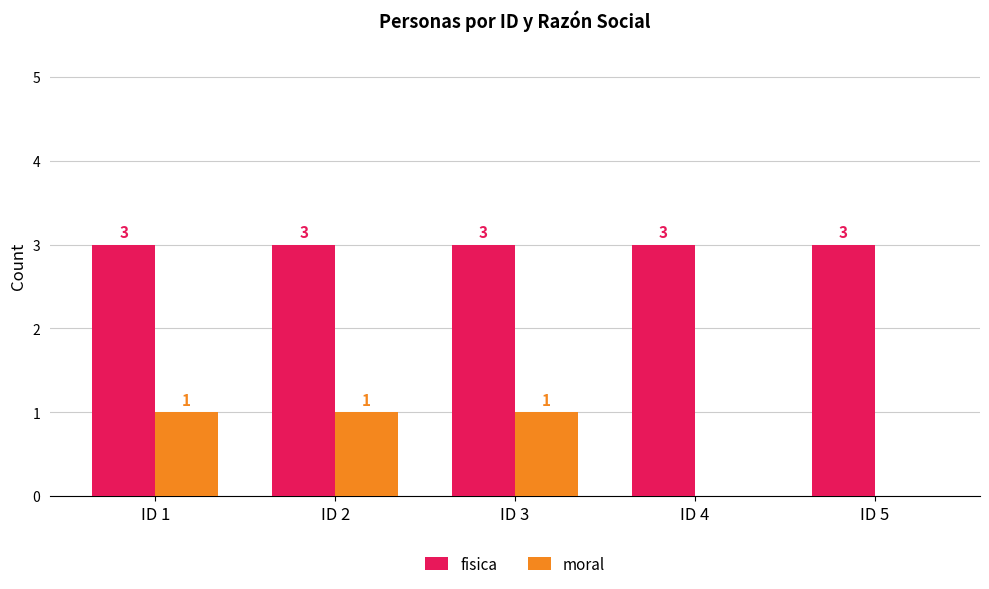

What is the sum of all moral values?

3